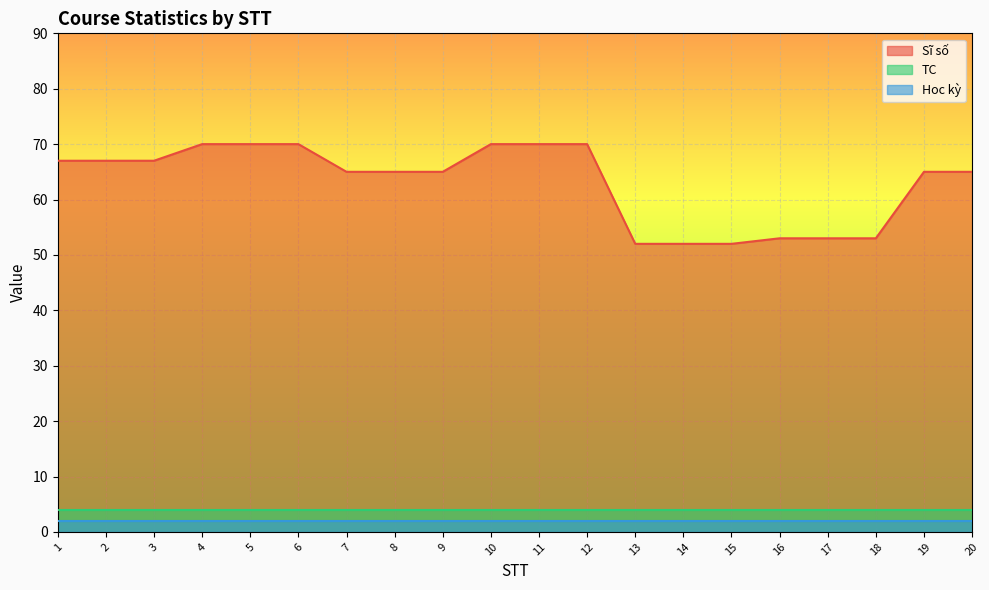

What is the difference between the highest and lowest values at 16?

51